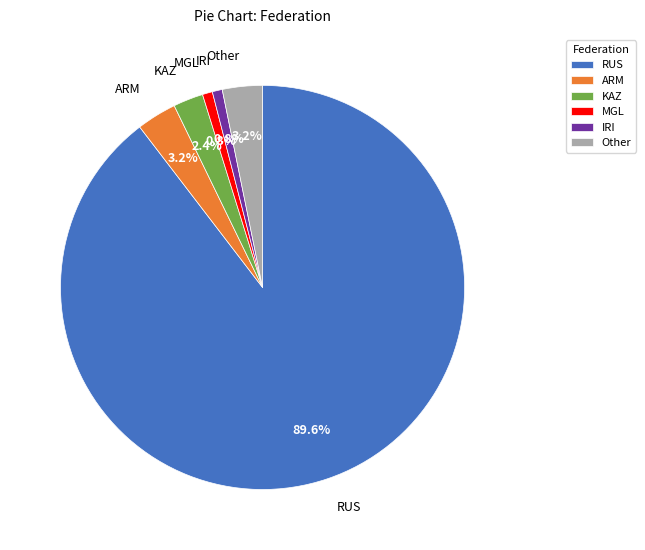

Is there a majority slice in this chart?

Yes